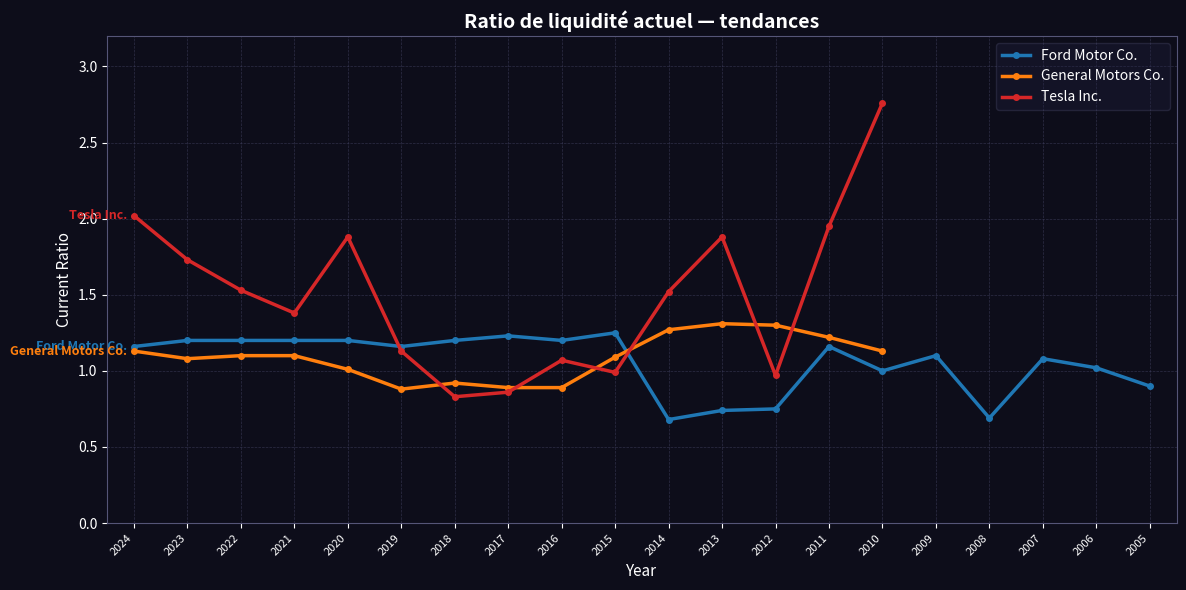

What are all the series names shown in the legend?

Ford Motor Co., General Motors Co., Tesla Inc.